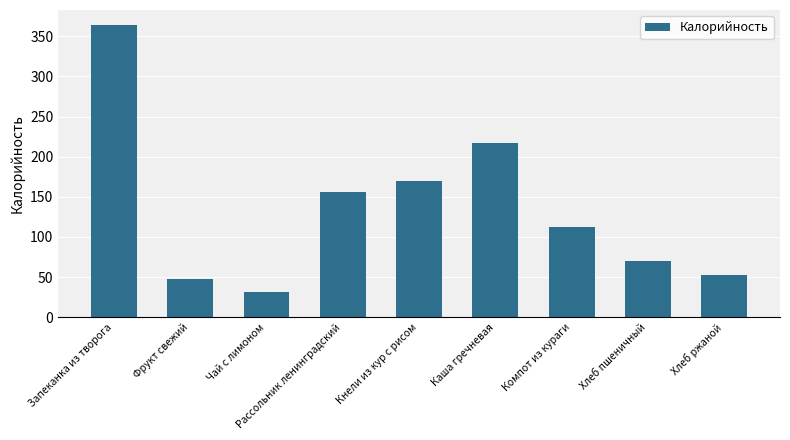

What is the smallest value displayed?

30.8